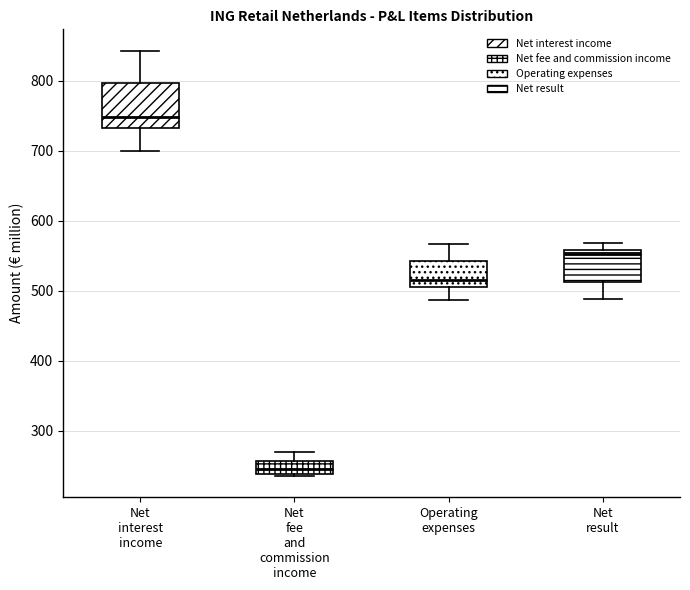

Reading left to right, transcribe this box plot: for each box, give where its median line is, the range the box spans, and where its two whiskers end, as read against the y-axis. The values are not printed on the chart, so give them approximately, as read against the axis.

Net interest income: median 750, box 730 to 800, whiskers 700 to 840
Net fee and commission income: median 250, box 240 to 260, whiskers 240 (just below the box's lower edge) to 270
Operating expenses: median 520, box 500 to 540, whiskers 490 to 570
Net result: median 550, box 510 to 560, whiskers 490 to 570